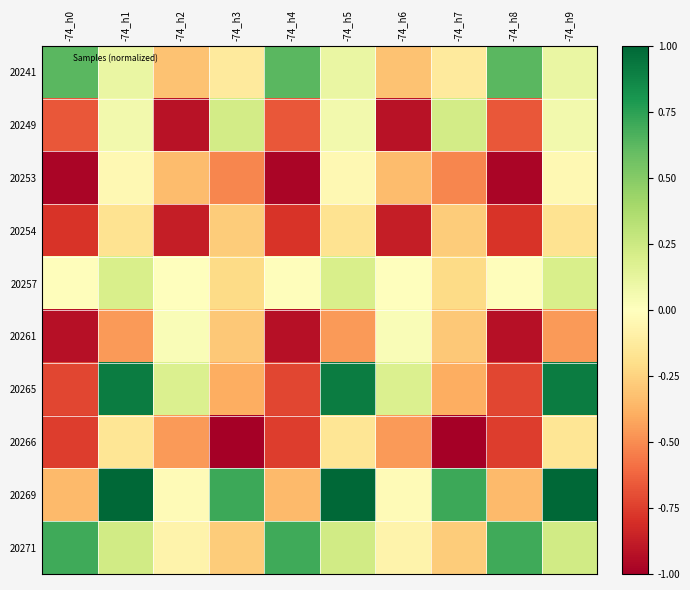

What is the total value across all series at -74_h1?

1.7